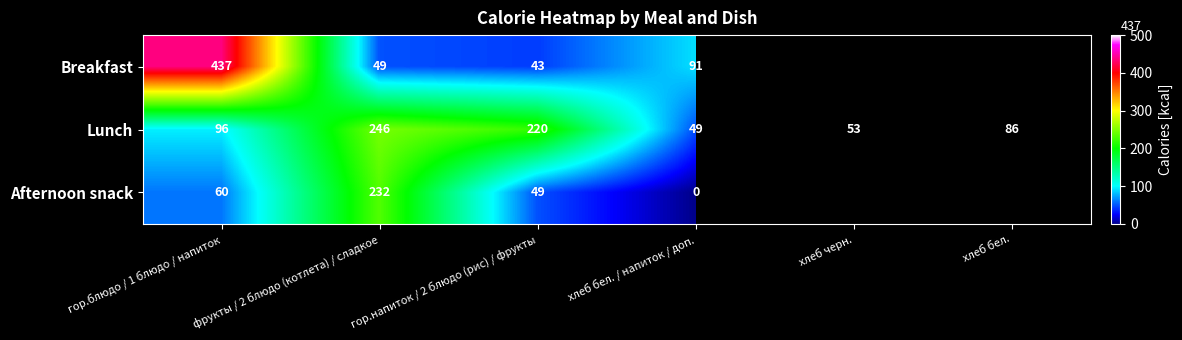

What is the difference between the second highest and minimum values in the Lunch series?

171